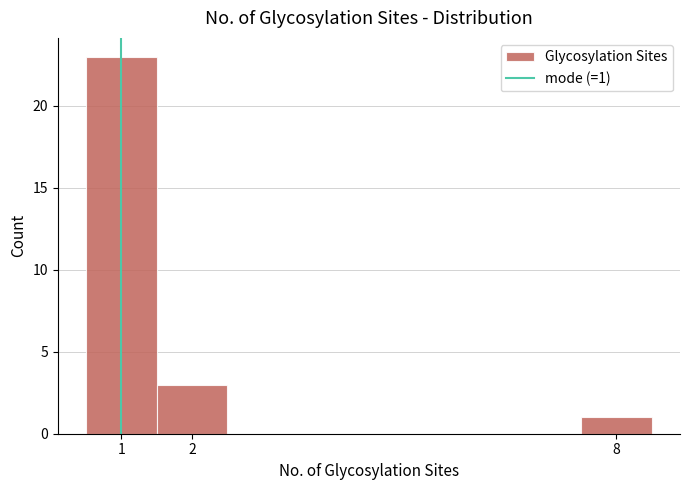

Over which range of the x-axis is the bar tallest?

0.5 to 1.5